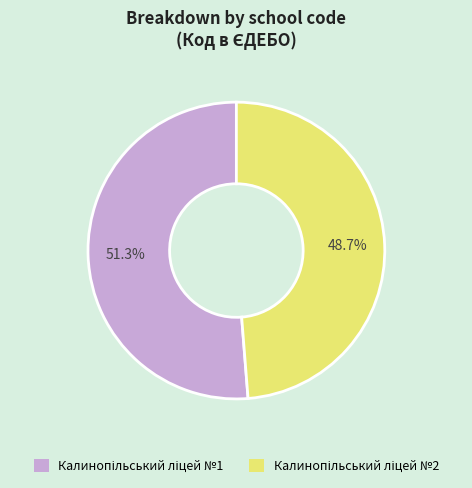

Is there any slice that represents more than half of the pie?

Yes